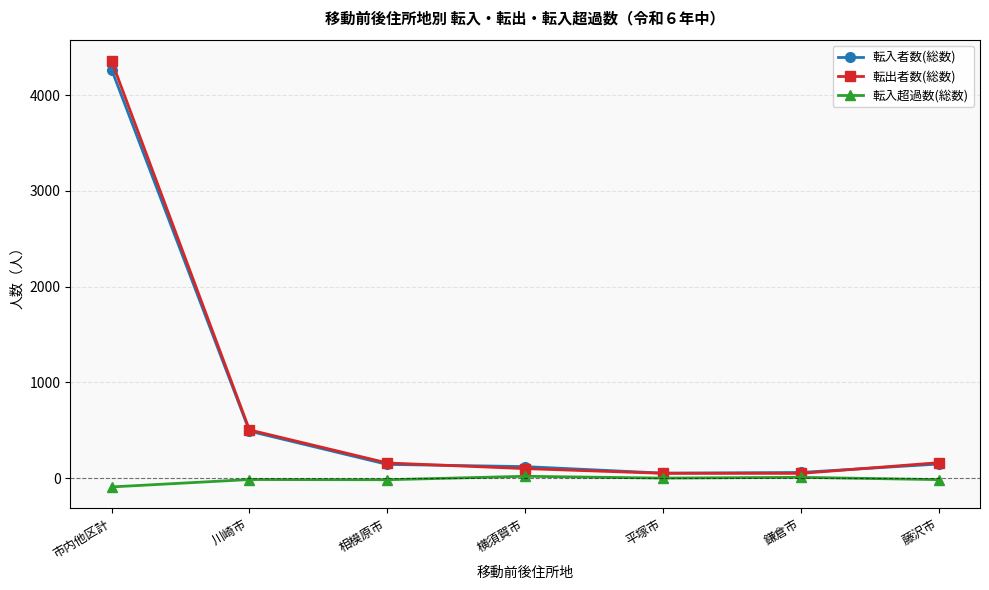

Is it true that 転出者数(総数) equals 697 at 川崎市?

False